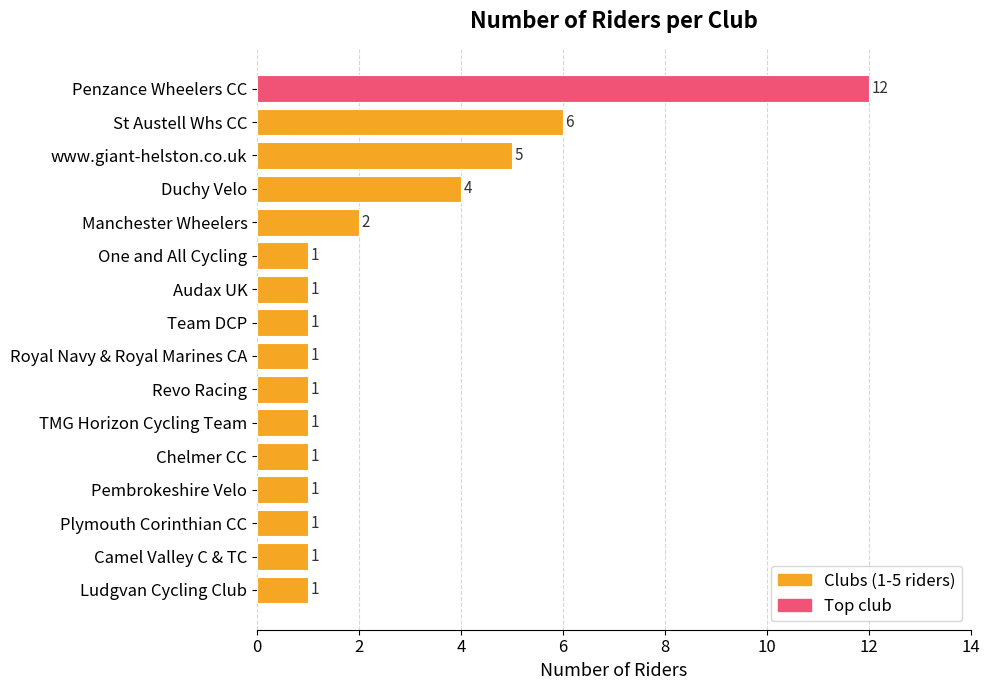

Reading top to bottom, transcribe all the data shown in this chart.

12	6	5	4	2	1	1	1	1	1	1	1	1	1	1	1